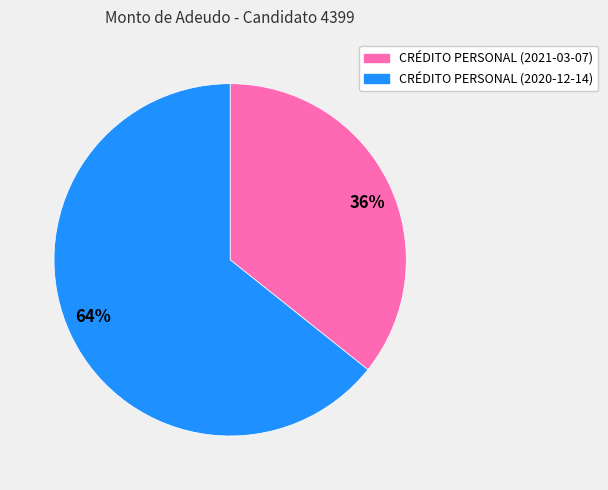

Between CRÉDITO PERSONAL (2021-03-07) and CRÉDITO PERSONAL (2020-12-14), which is larger?

CRÉDITO PERSONAL (2020-12-14)